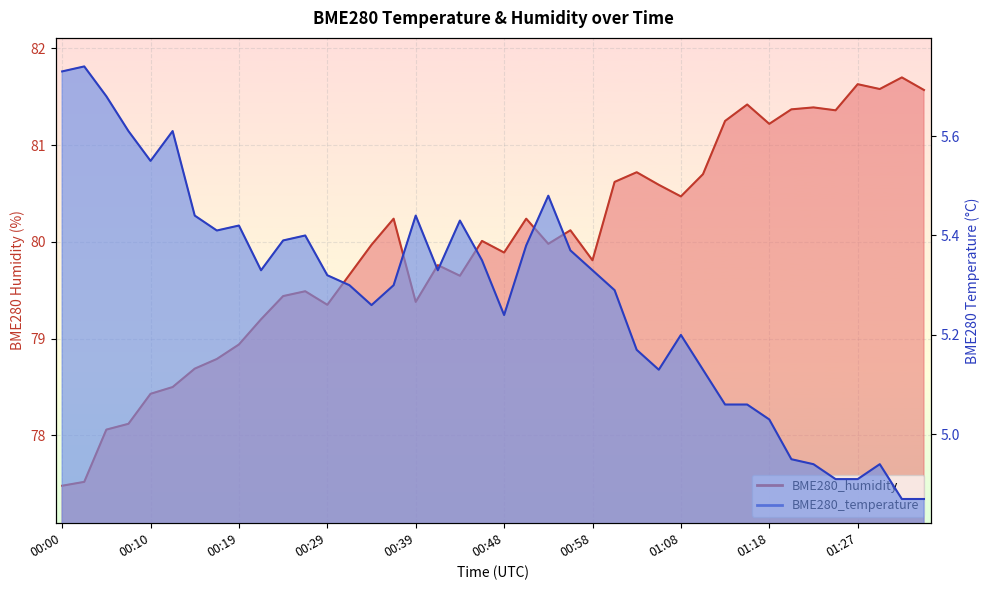

List the series in order of their peak value, highest first.

BME280_humidity, BME280_temperature